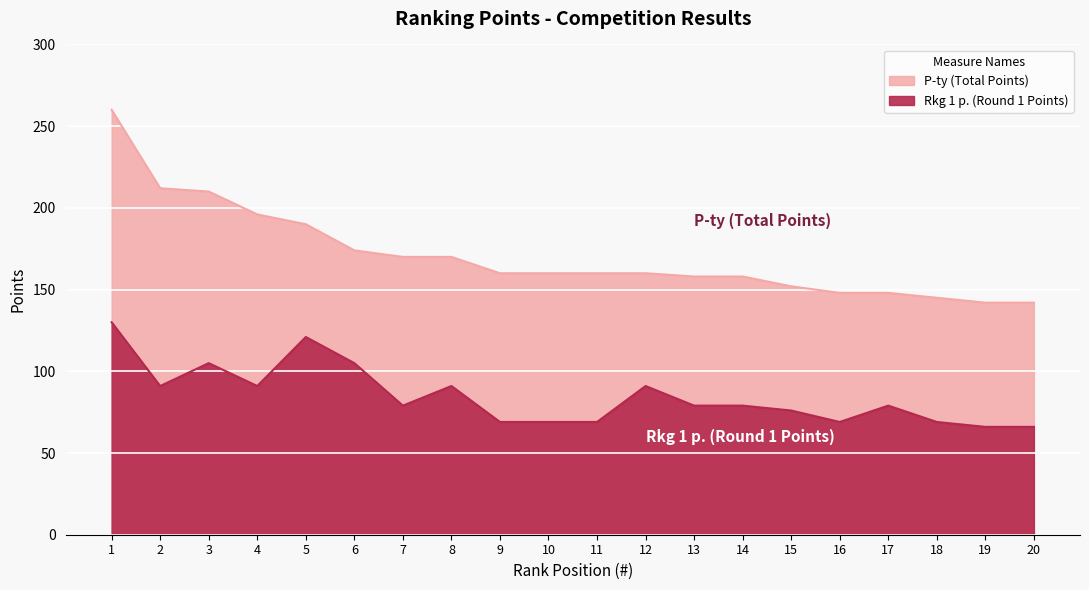

Where is Rkg 1 p. nearest to the value 98?

2